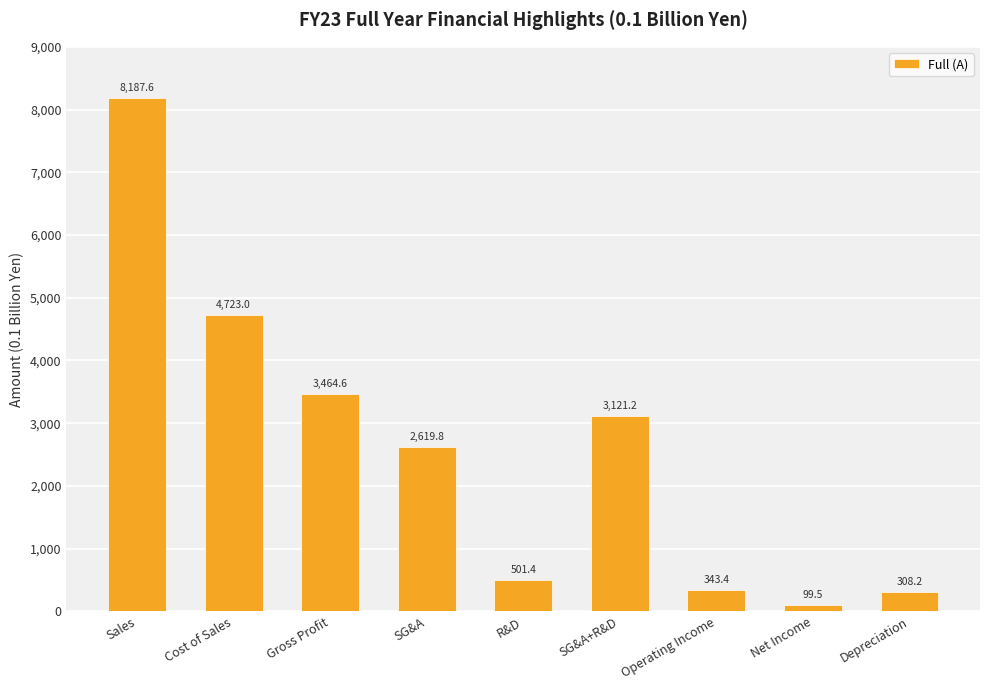

At which category does the chart reach its minimum across all series?

Net Income